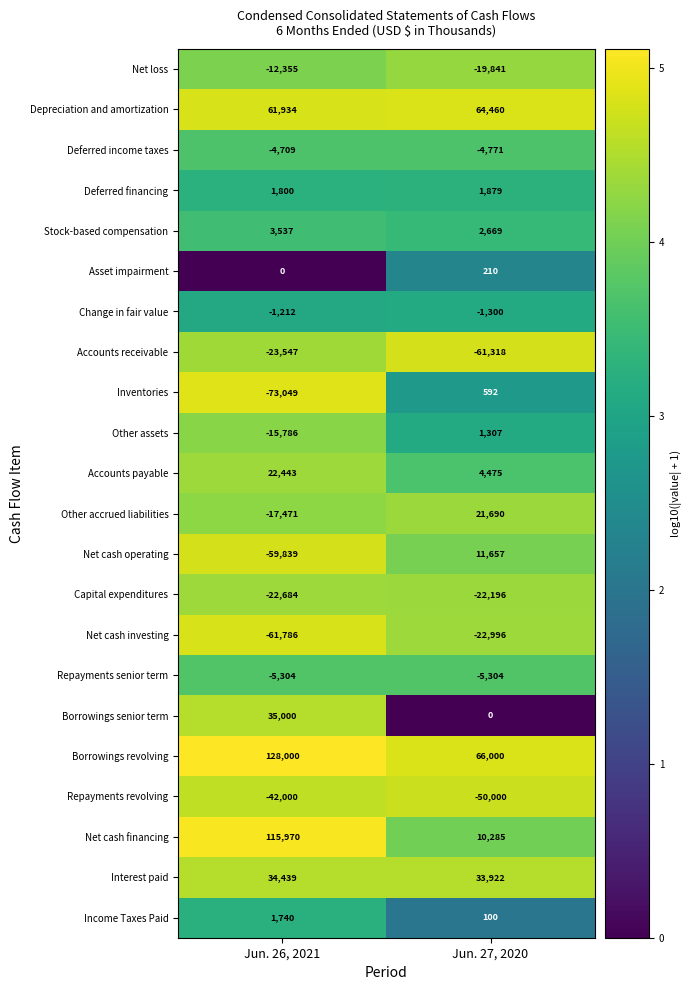

What value does the Accounts receivable series have at Jun. 26, 2021, to the nearest 10?

-23550